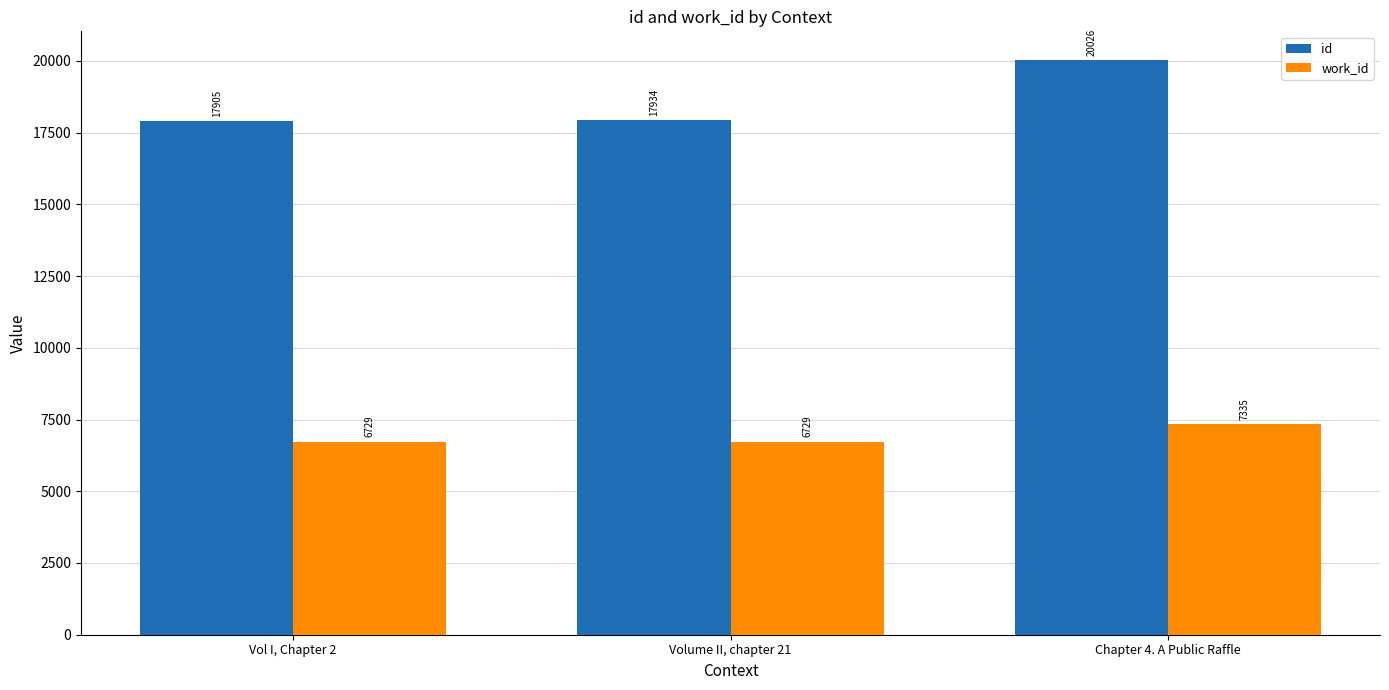

What is the label of the 1st bar from the right?

Chapter 4. A Public Raffle